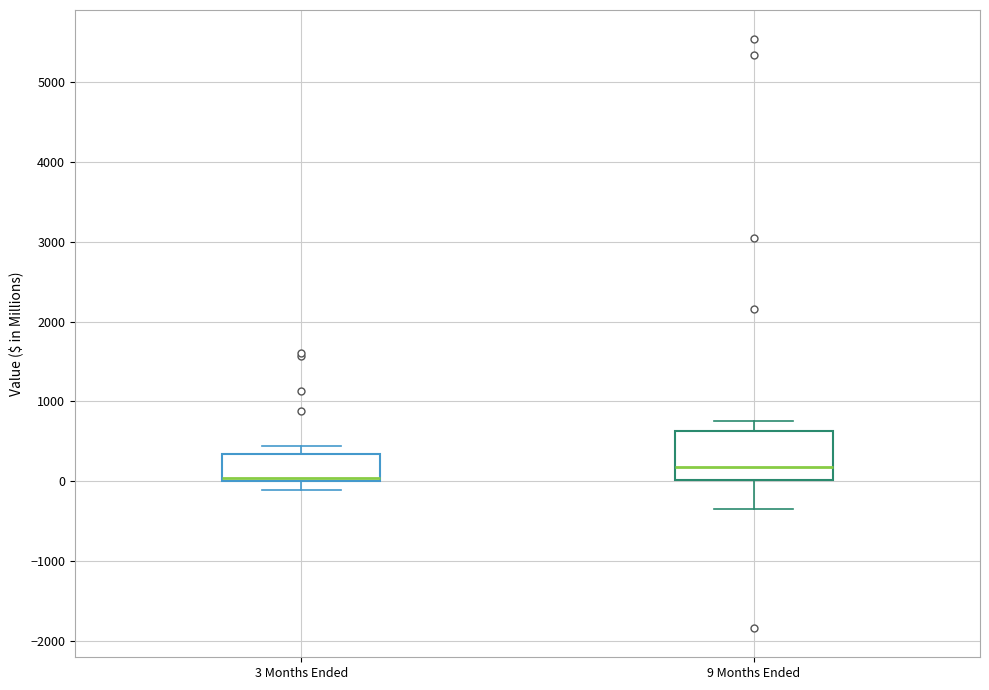

Where is the lower edge of the box for 9 Months Ended on the y-axis? The values are not printed on the chart, so give them approximately, as read against the axis.

0